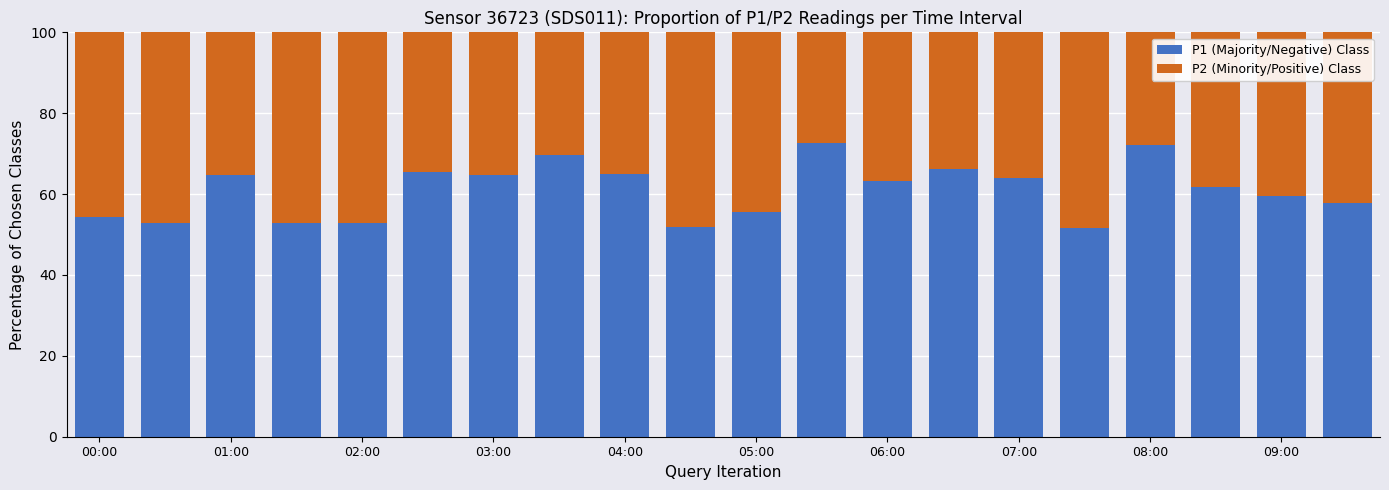

What is the minimum value for P1 (Majority/Negative) Class?

51.7